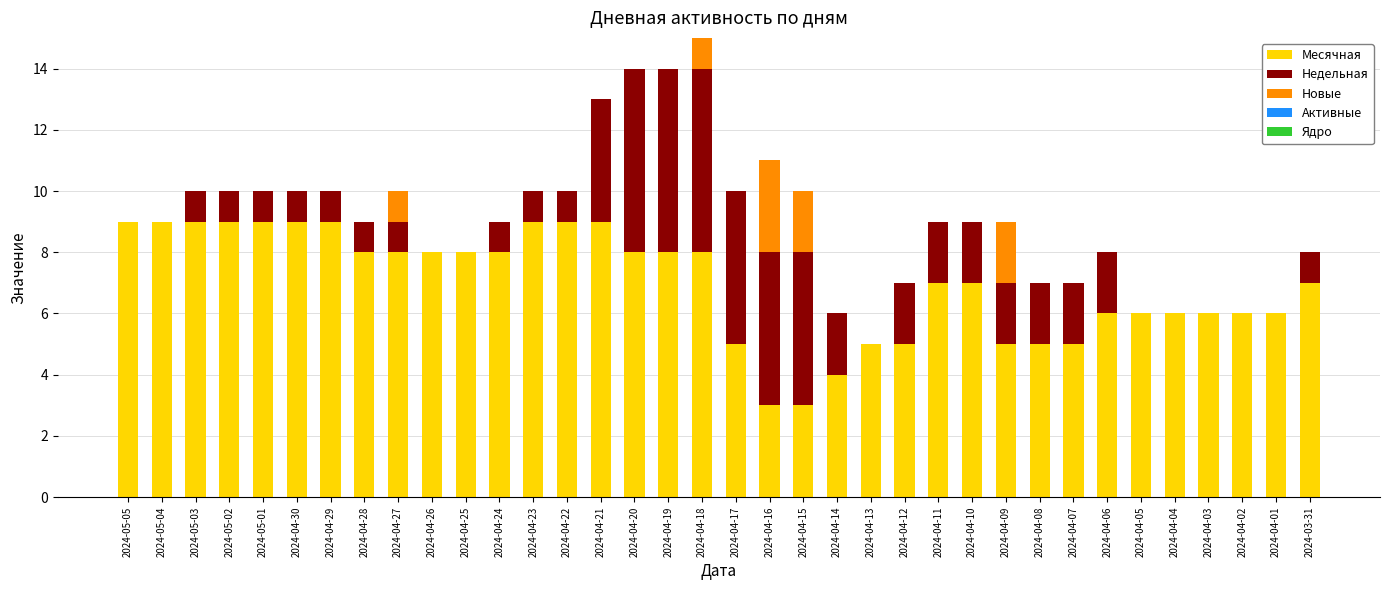

How many distinct data groups are displayed?

3